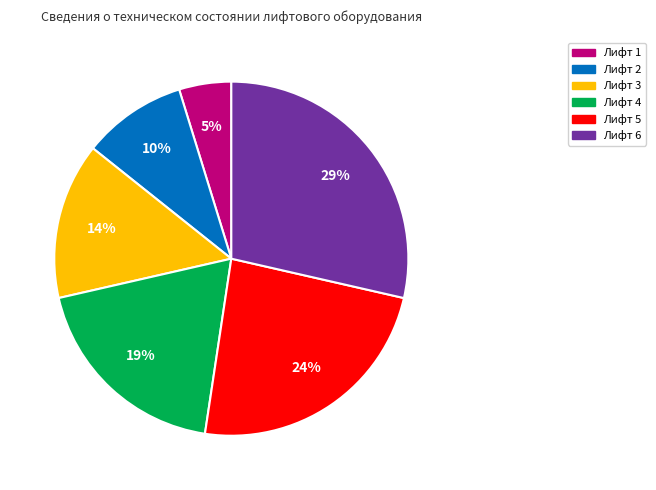

Do Лифт 4 and Лифт 5 together represent more than half of the pie?

No